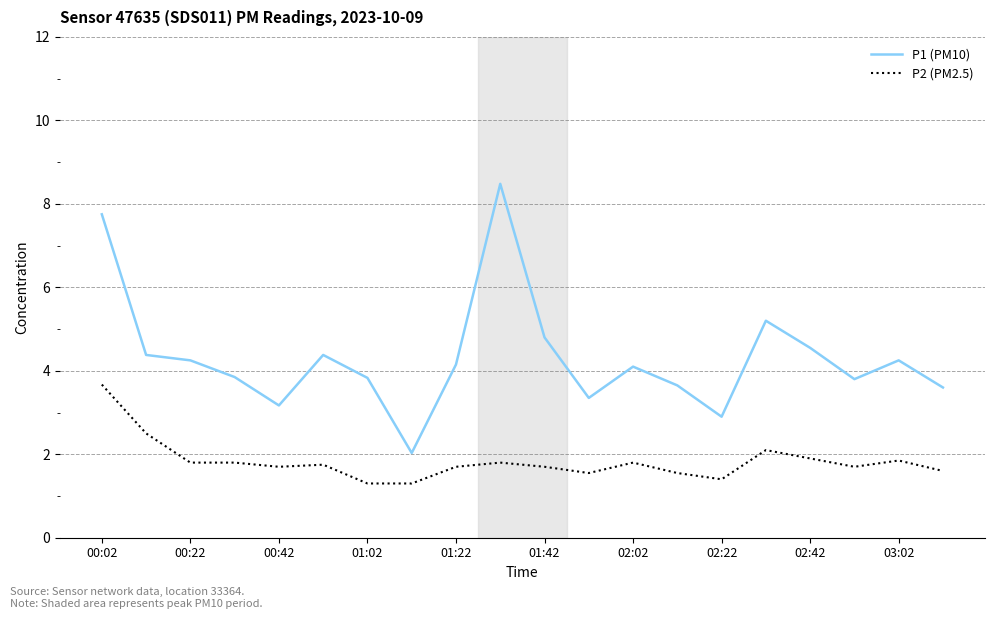

True or false: P1 (PM10) and P2 (PM2.5) intersect in this chart.

False